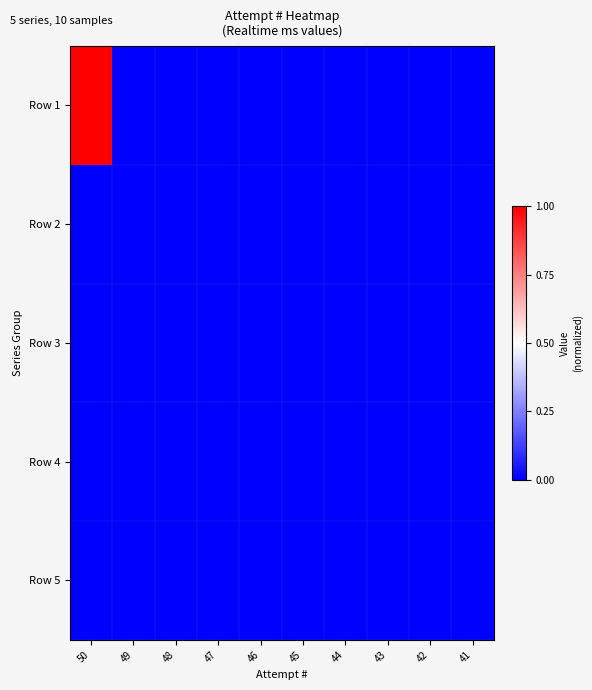

Reading right to left, extract all data points from this chart.

Row 1: 41=0	42=0	43=0	44=0	45=0	46=0	47=0	48=0	49=0	50=1
Row 2: 41=0	42=0	43=0	44=0	45=0	46=0	47=0	48=0	49=0	50=0
Row 3: 41=0	42=0	43=0	44=0	45=0	46=0	47=0	48=0	49=0	50=0
Row 4: 41=0	42=0	43=0	44=0	45=0	46=0	47=0	48=0	49=0	50=0
Row 5: 41=0	42=0	43=0	44=0	45=0	46=0	47=0	48=0	49=0	50=0